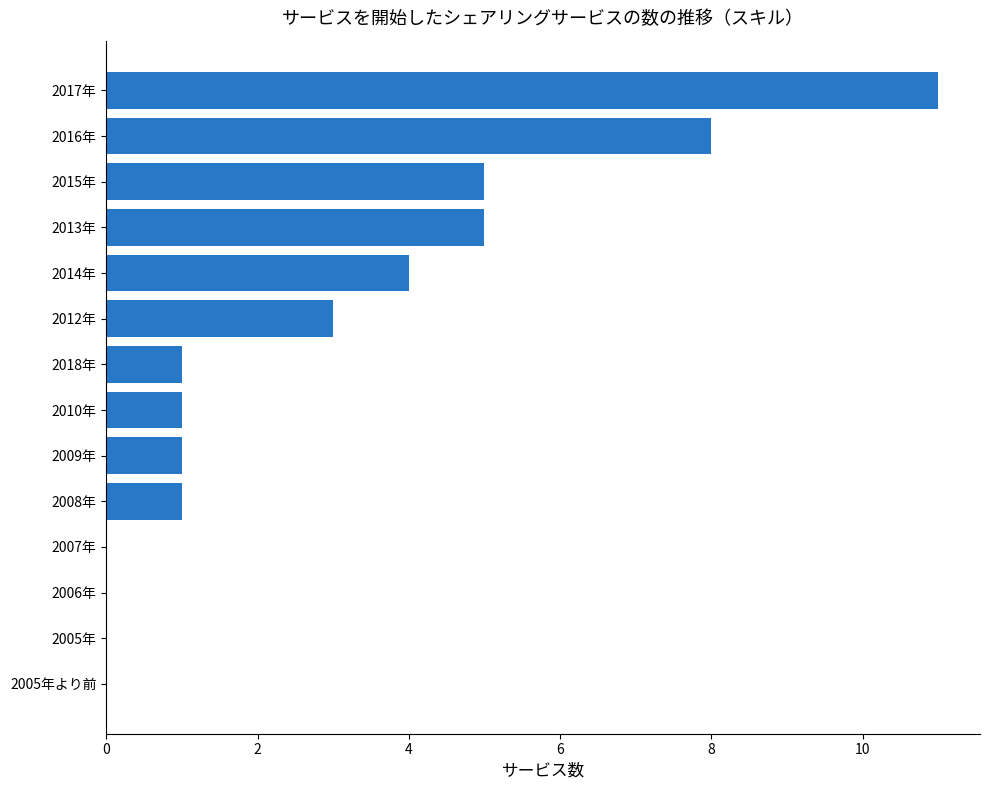

The chart shows a value of 0 at 2007年. True or false?

True